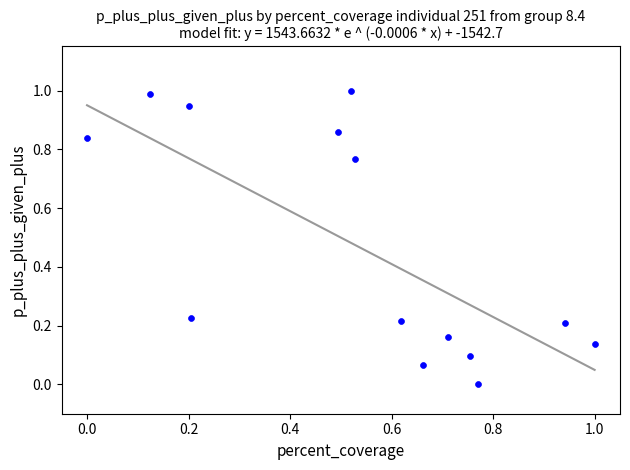

What is the range of X values (max minus min)?

1.0